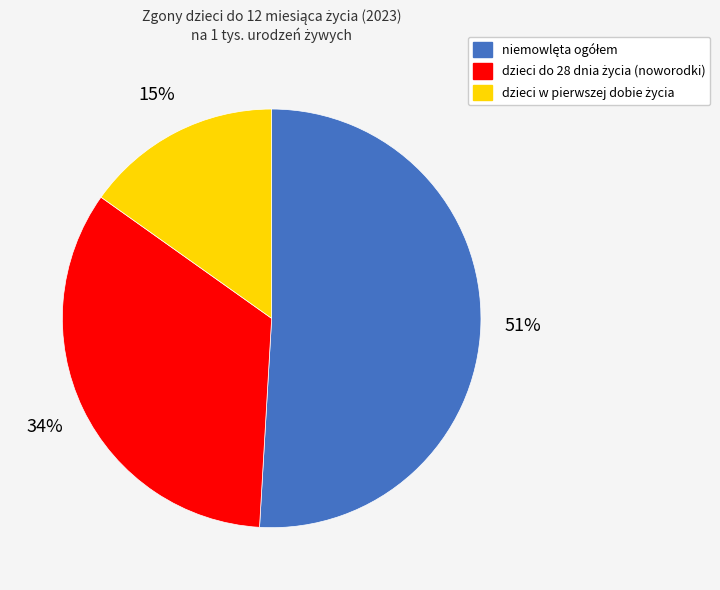

Does any single category account for the majority?

Yes